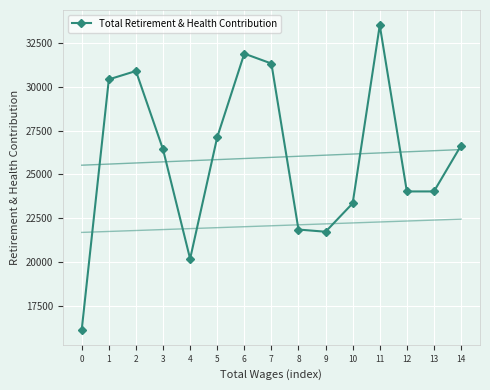

Which label corresponds to the largest value in the chart?

11